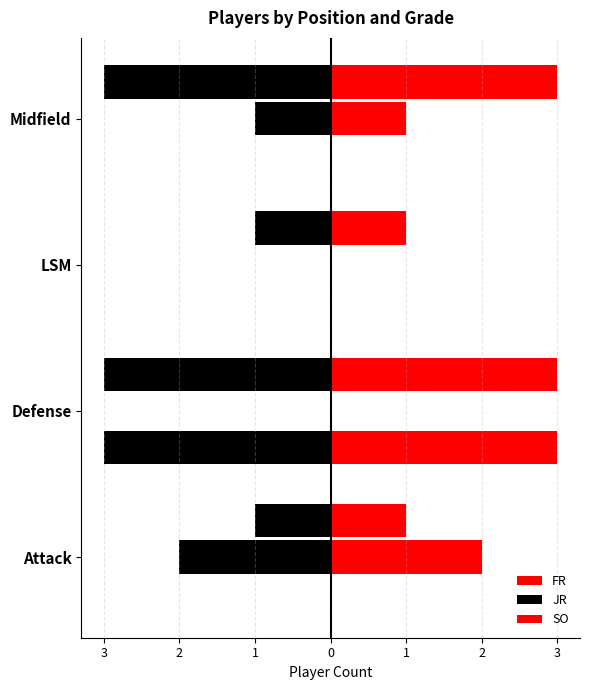

List the series in order of their peak value, highest first.

FR, SO, JR